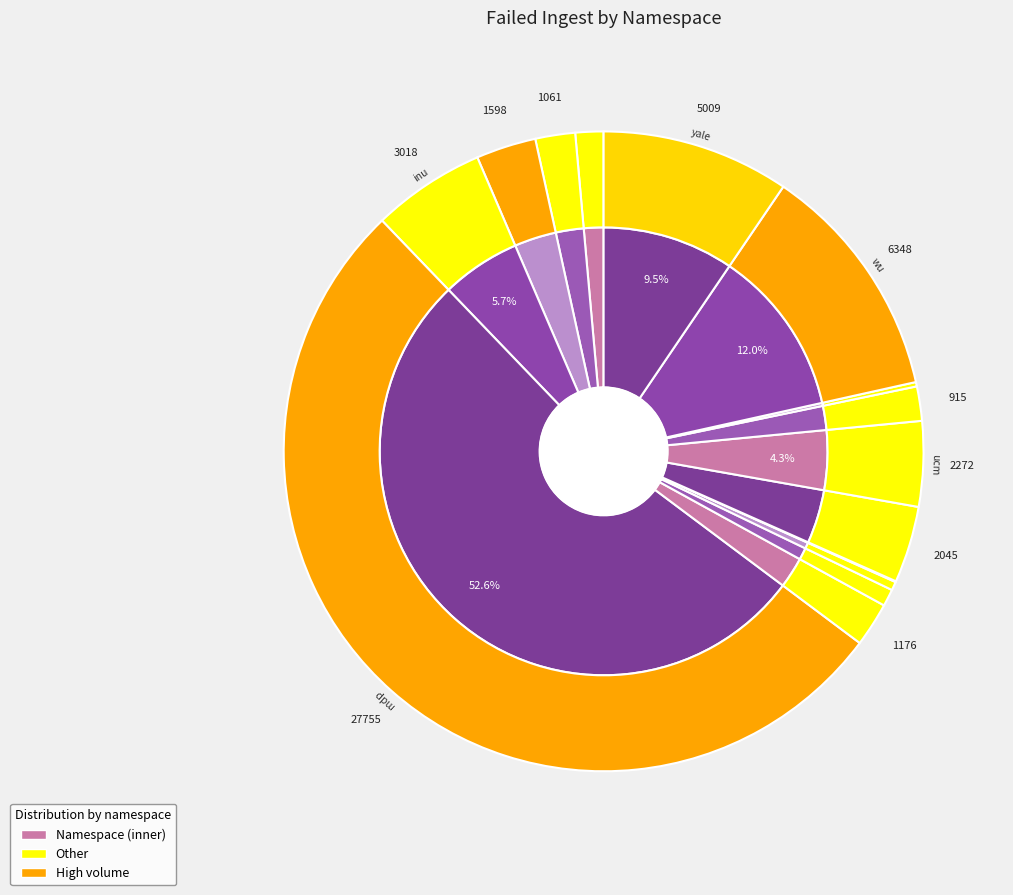

What is the total percentage of coo and inu?

7.7%